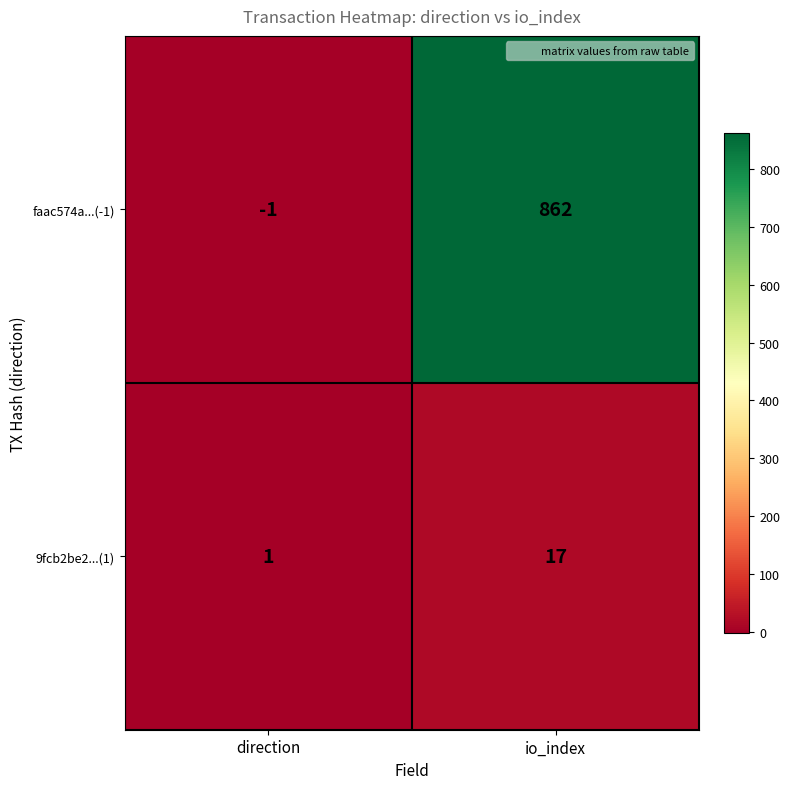

What is the difference between the highest and lowest values at io_index?

845